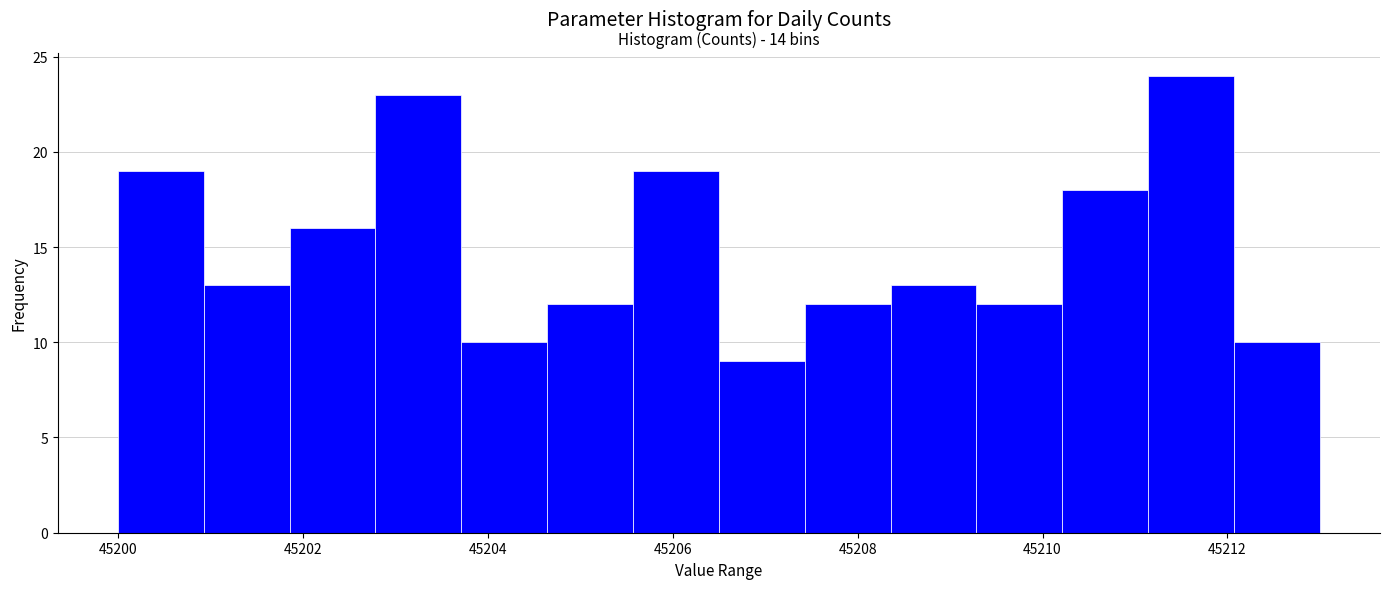

Over which range of the x-axis is the bar tallest?

45211.2 to 45212.0